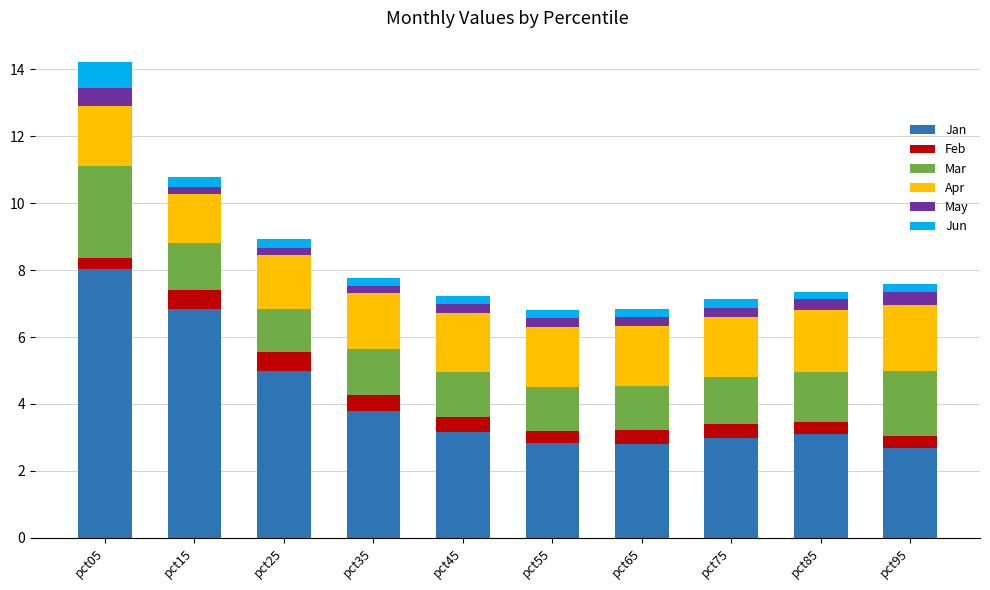

The value of Jan at pct45 is 5.6. True or false?

False